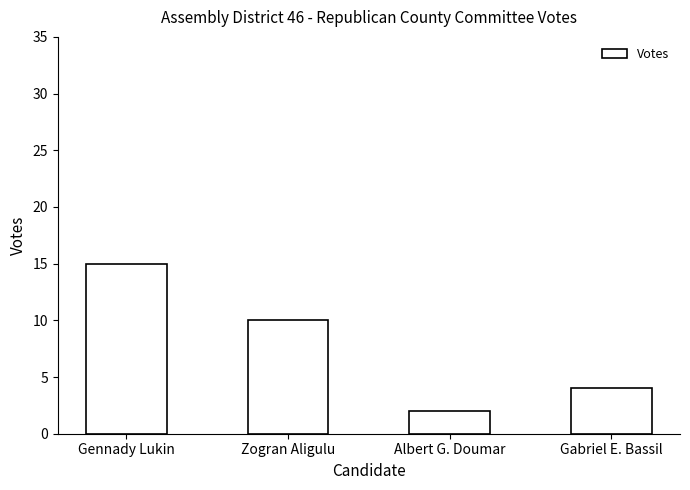

True or false: the data shows 4 at Gabriel E. Bassil.

True